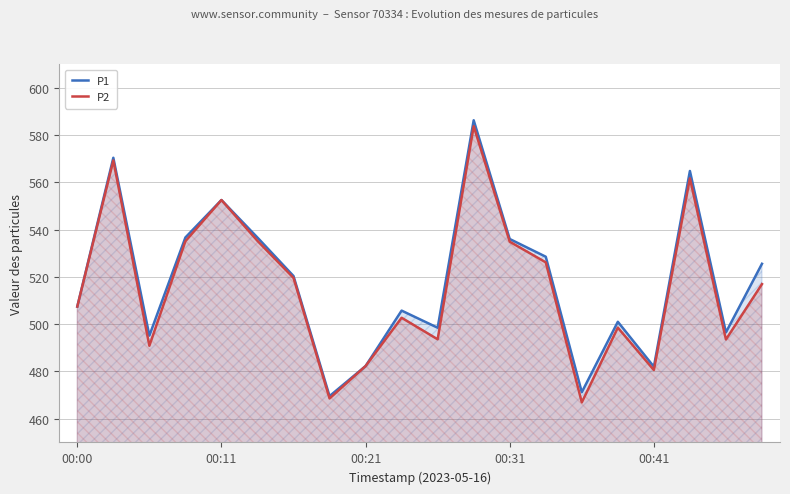

What is the highest value of the P2 series?

583.7